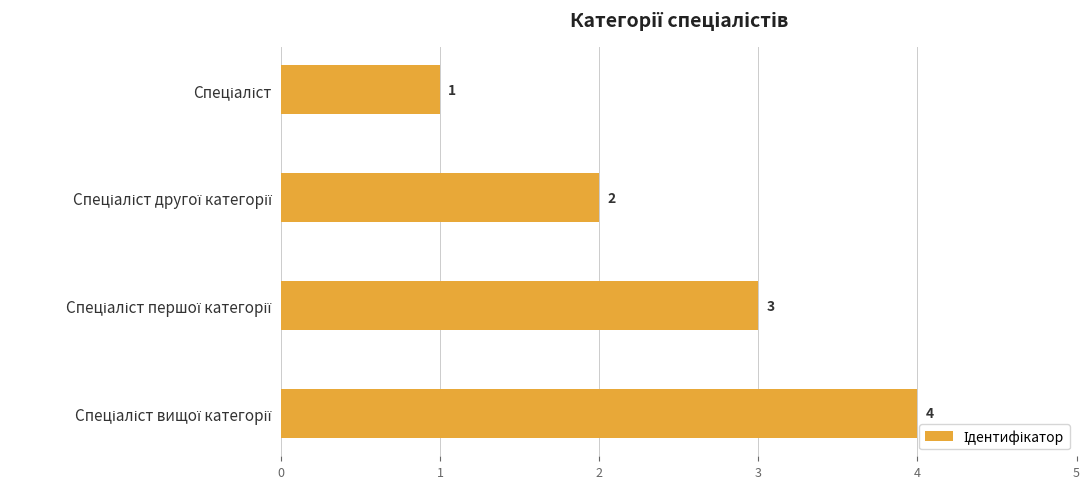

What is the greatest value displayed?

4